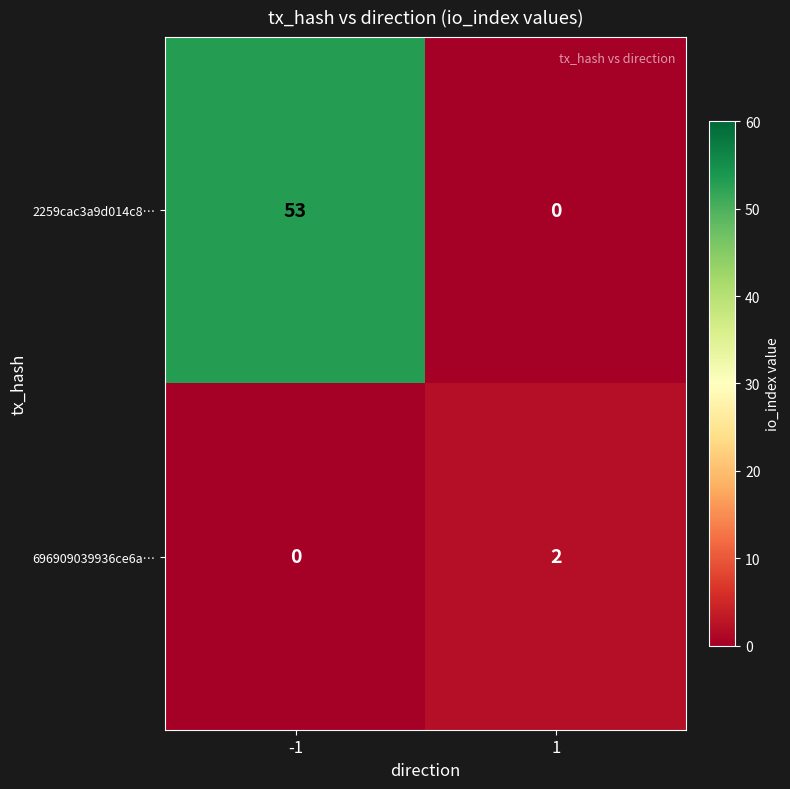

How many data points in 2259cac3a9d014c8… are less than 53?

1